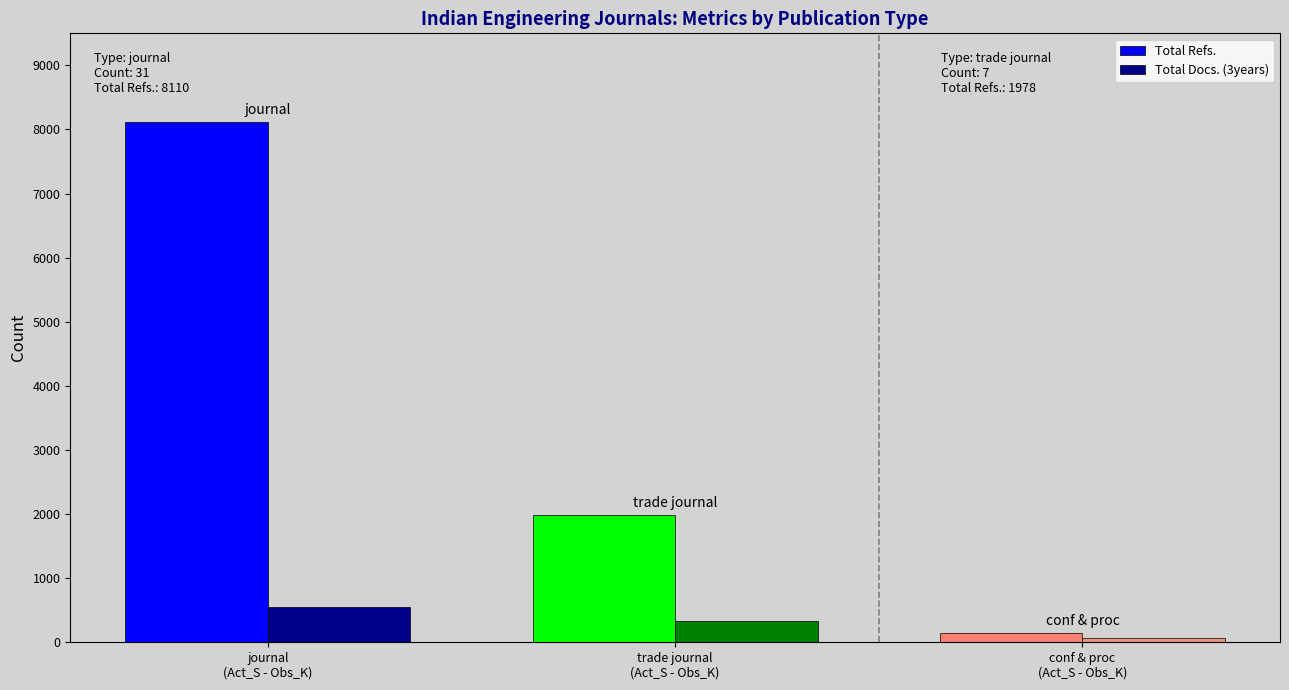

List the labels in order of Total Refs. value, largest first.

journal
(Act_S - Obs_K), trade journal
(Act_S - Obs_K), conf & proc
(Act_S - Obs_K)